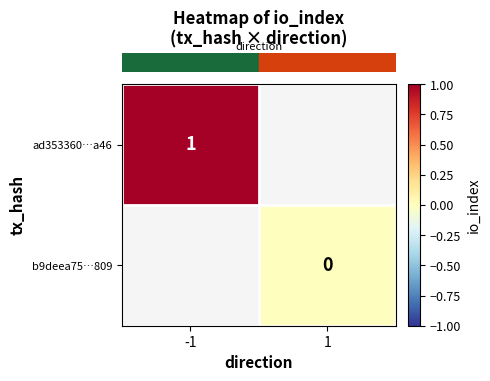

List the series in order of their peak value, highest first.

row_0, row_1